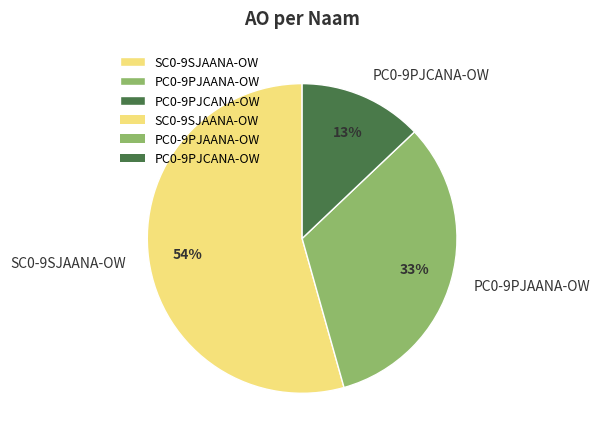

Approximately how many times larger is the value at PC0-9PJCANA-OW compared to PC0-9PJAANA-OW?

0.4